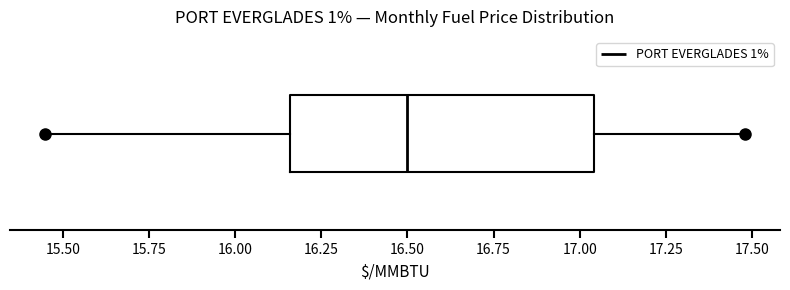

Read this box plot against the x-axis: the position of the median line, the range covered by the box, and the ends of both whiskers. The values are not printed on the chart, so give them approximately, as read against the axis.

median 16.50, box 16.15 to 17.05, whiskers 15.45 to 17.50